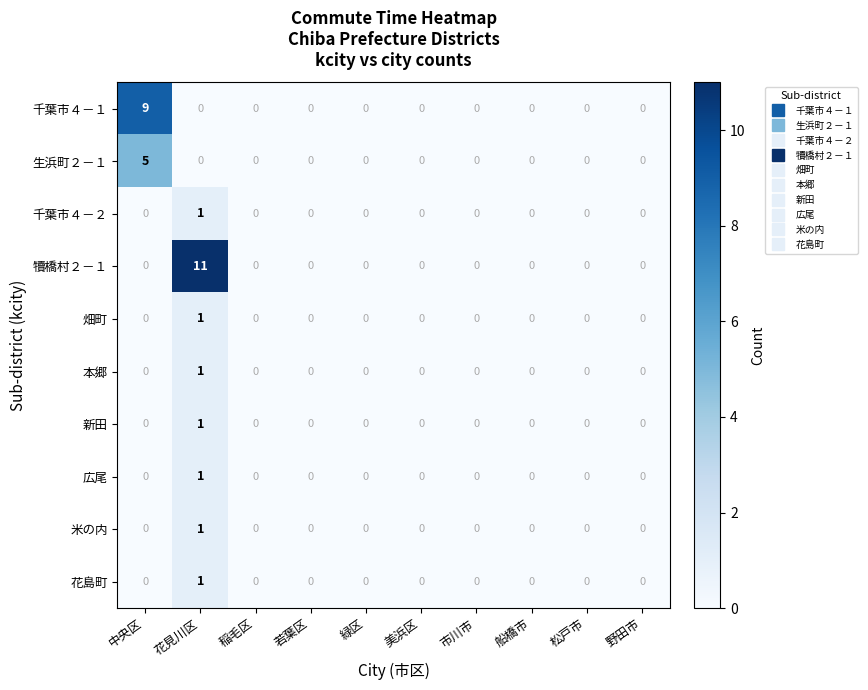

The 千葉市４－１ series shows 0 at 市川市. True or false?

True